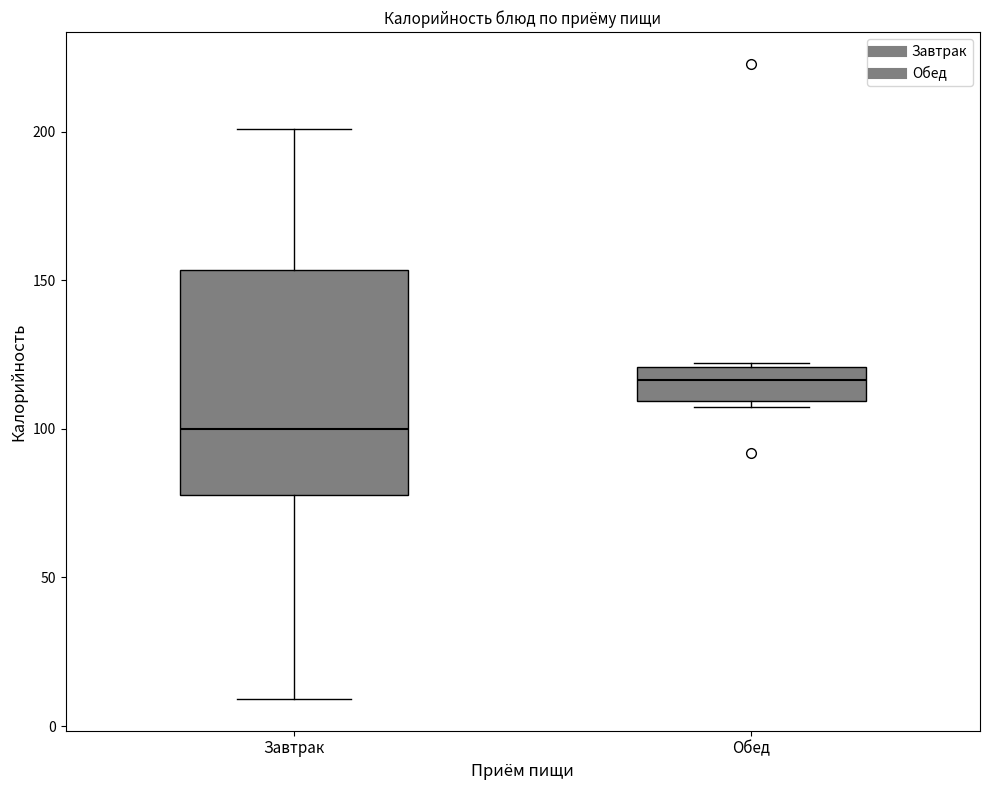

Reading left to right, read every box against the y-axis: the position of its median line, the range the box covers, and the ends of its whiskers. The values are not printed on the chart, so give them approximately, as read against the axis.

Завтрак: median 100, box 80 to 155, whiskers 10 to 200
Обед: median 115, box 110 to 120, whiskers 105 to 120